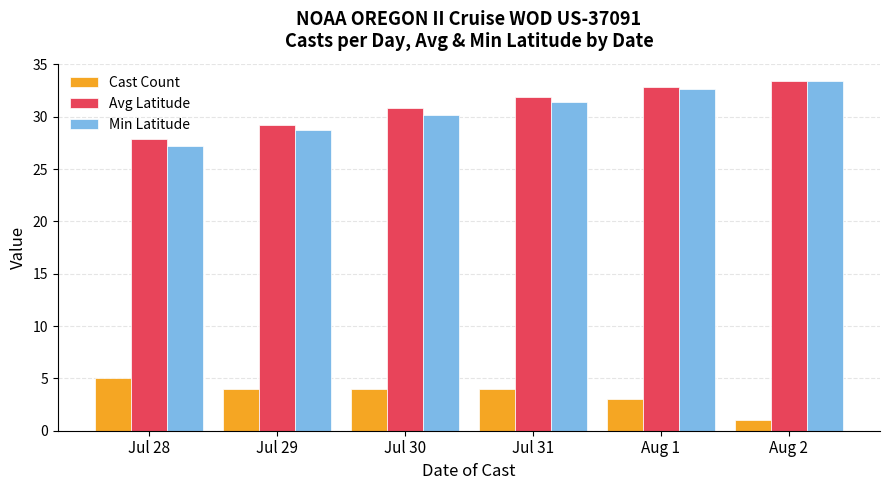

The value of Avg Latitude at Jul 30 is 30.9. True or false?

True